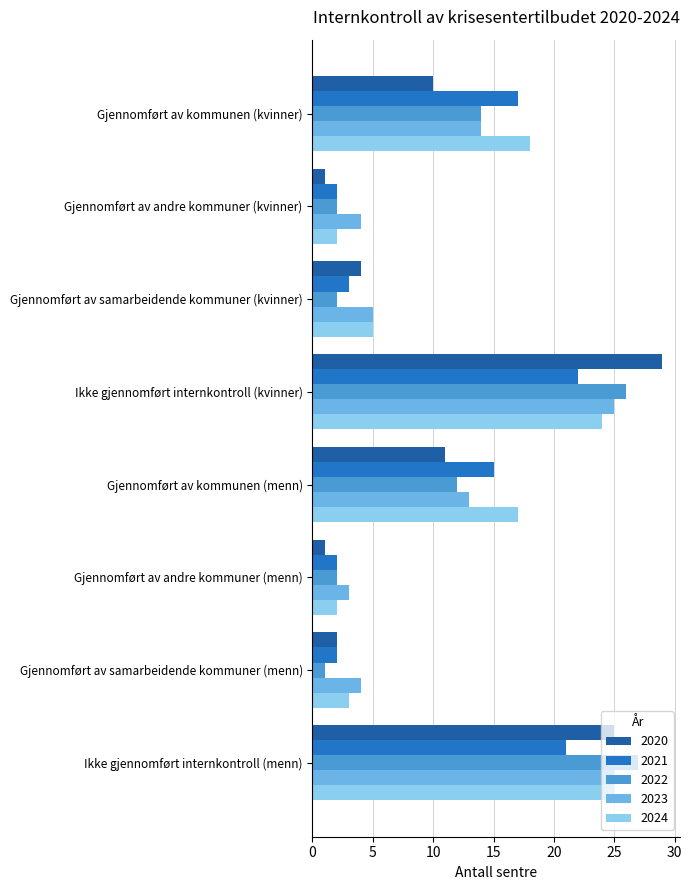

What is the spread (max minus min) of values at Gjennomført av kommunen (menn)?

6